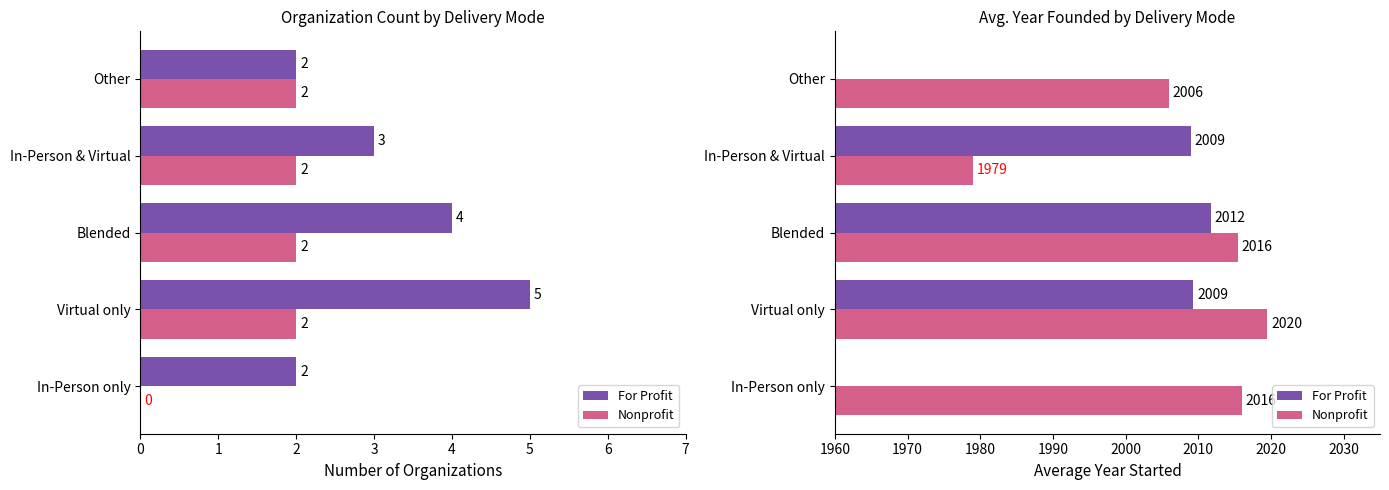

Are the bars grouped side by side (vs. stacked)?

Yes